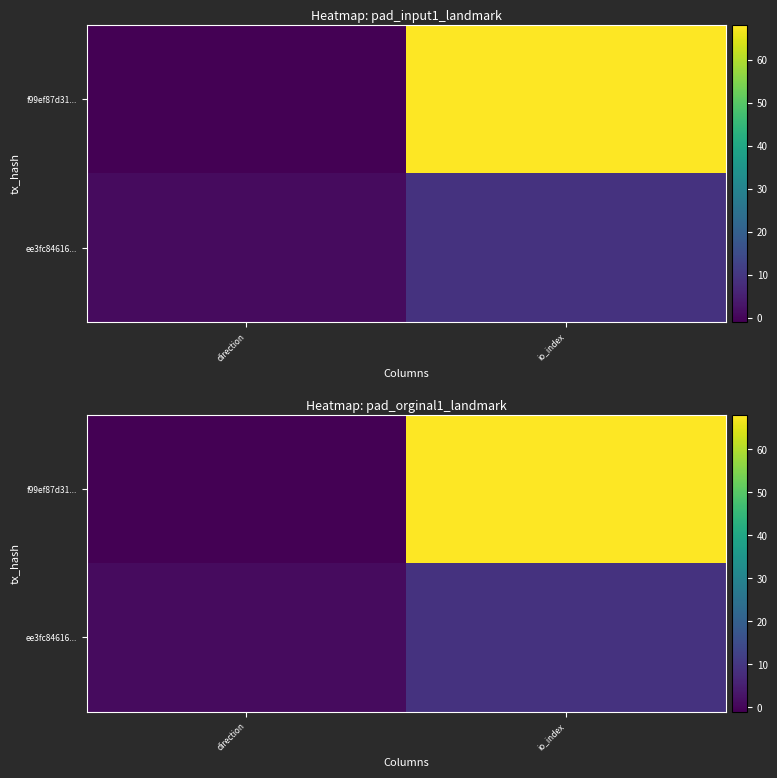

What is the difference between the maximum and minimum values in the ee3fc84616... series?

8